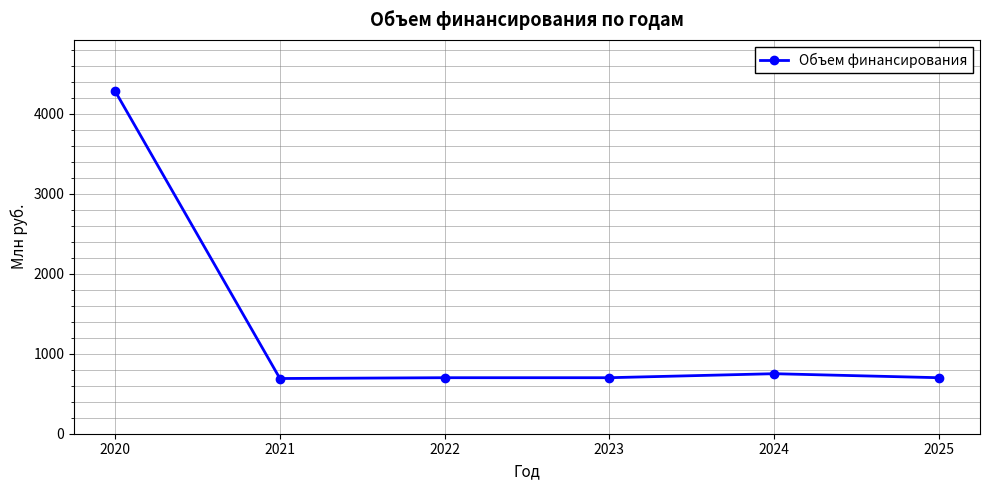

Approximately how many times larger is the value at 2021 compared to 2023?

1.0